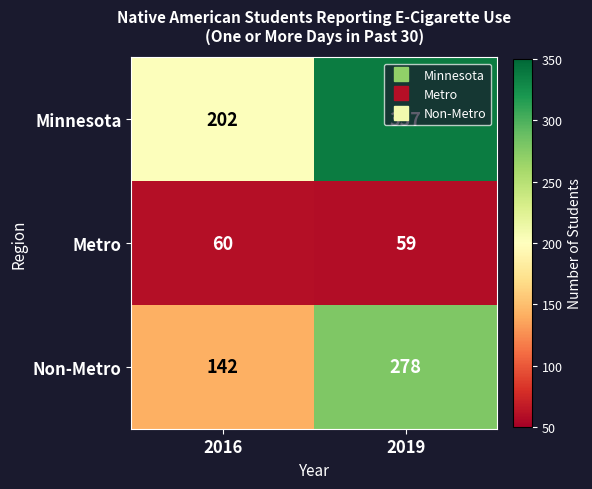

What is the sum of all Metro values?

119